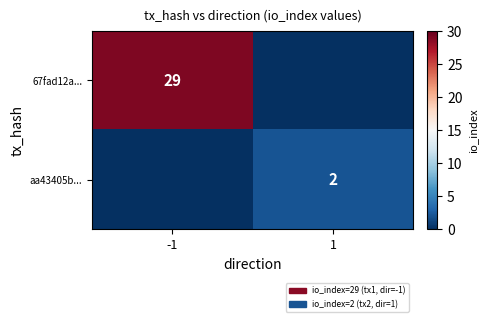

The aa43405b... series shows 2 at 1. True or false?

True